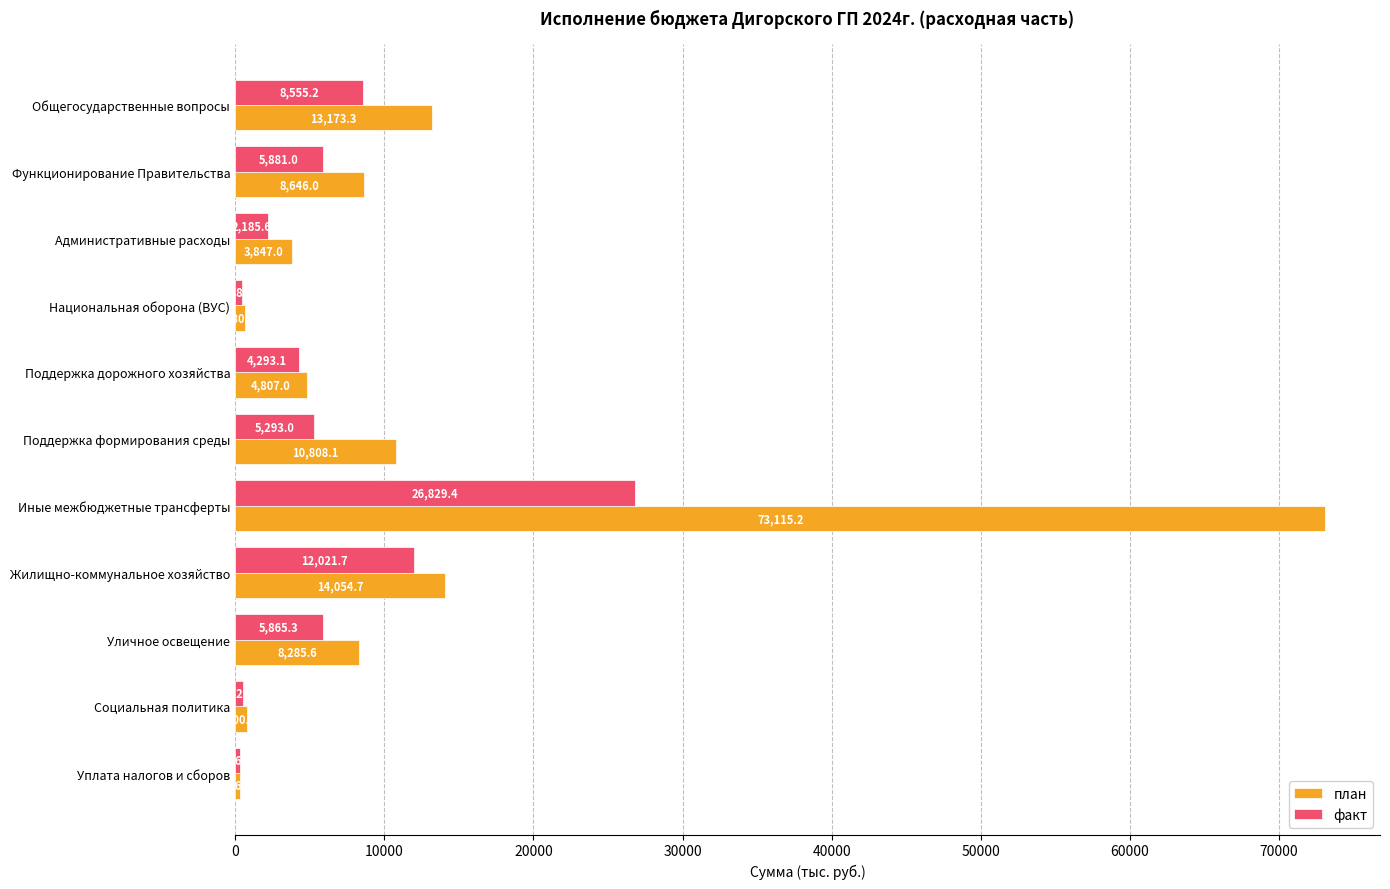

Is it true that план equals 105924.3 at Иные межбюджетные трансферты?

False